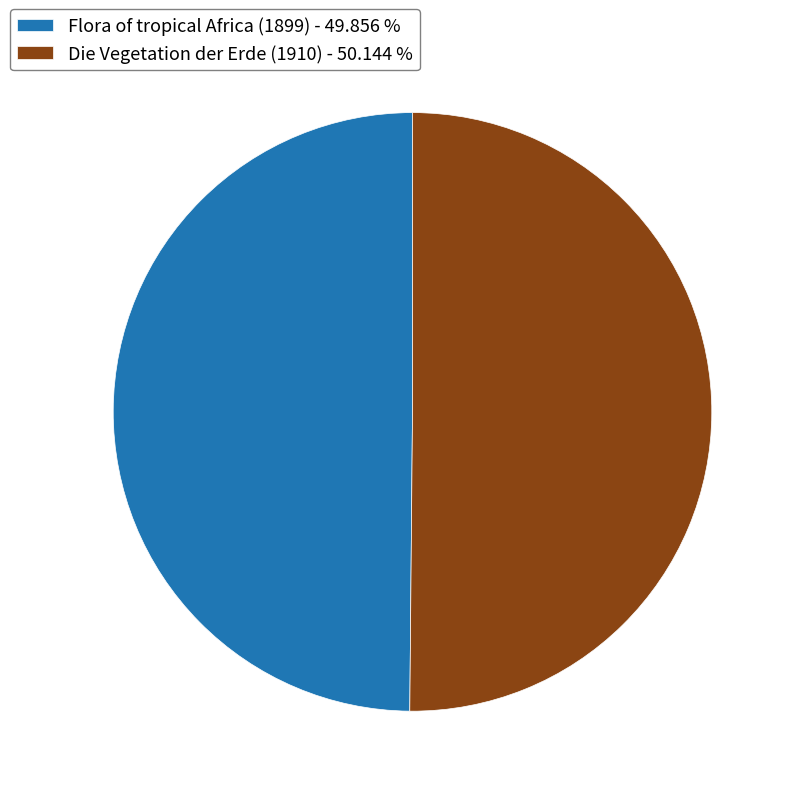

Approximately how many times larger is the value at Die Vegetation der Erde (1910) - 50.144 % compared to Flora of tropical Africa (1899) - 49.856 %?

1.0